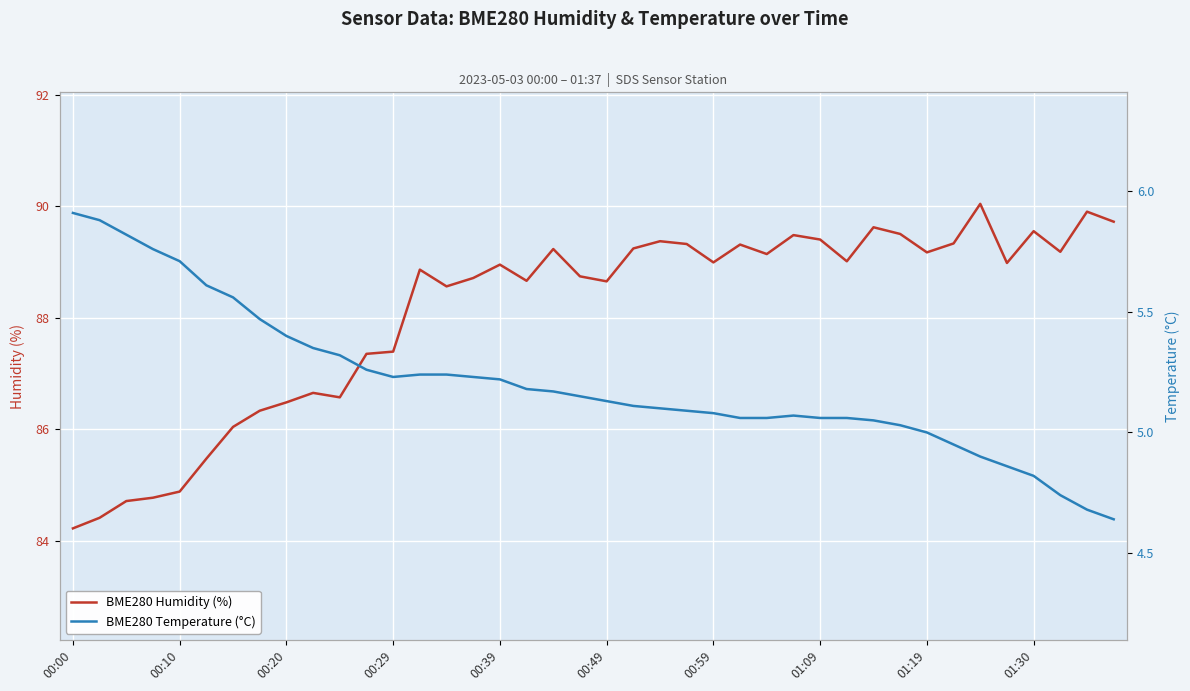

The BME280 Humidity (%) series shows 86.5 at 00:20. True or false?

True